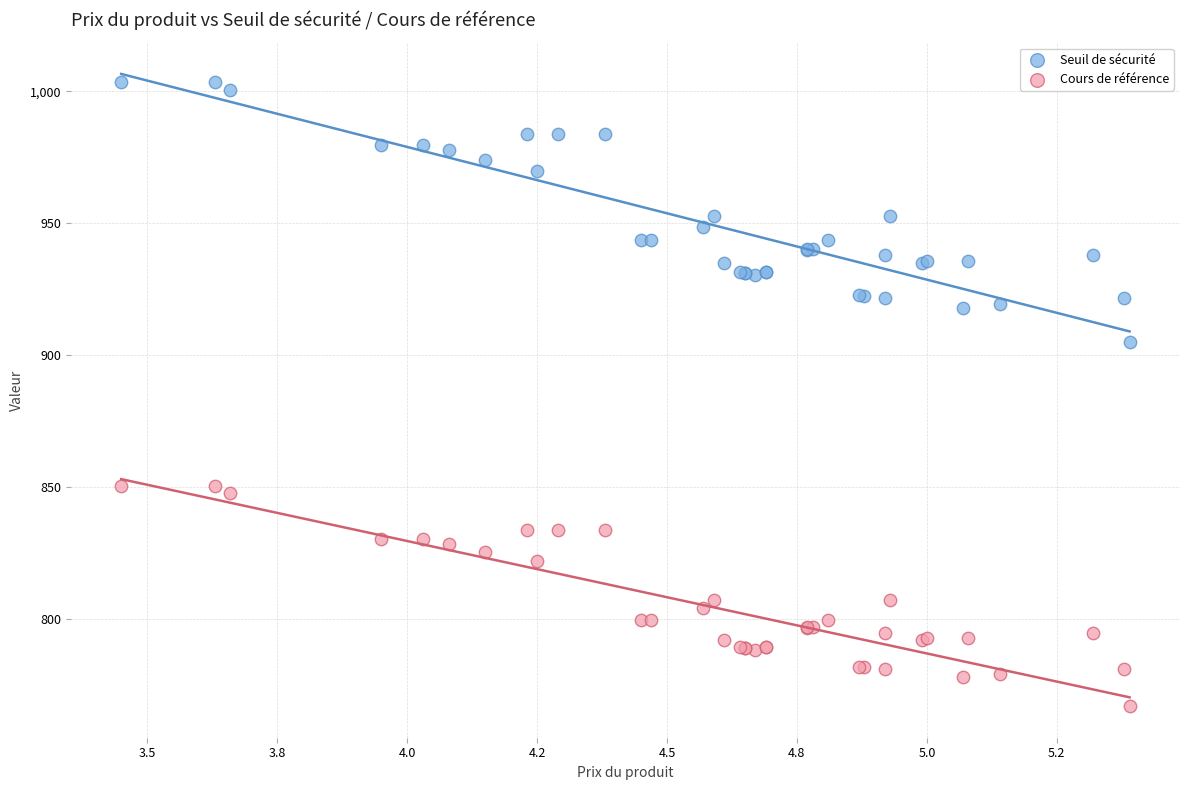

Which series reaches the minimum Y coordinate?

Cours de référence